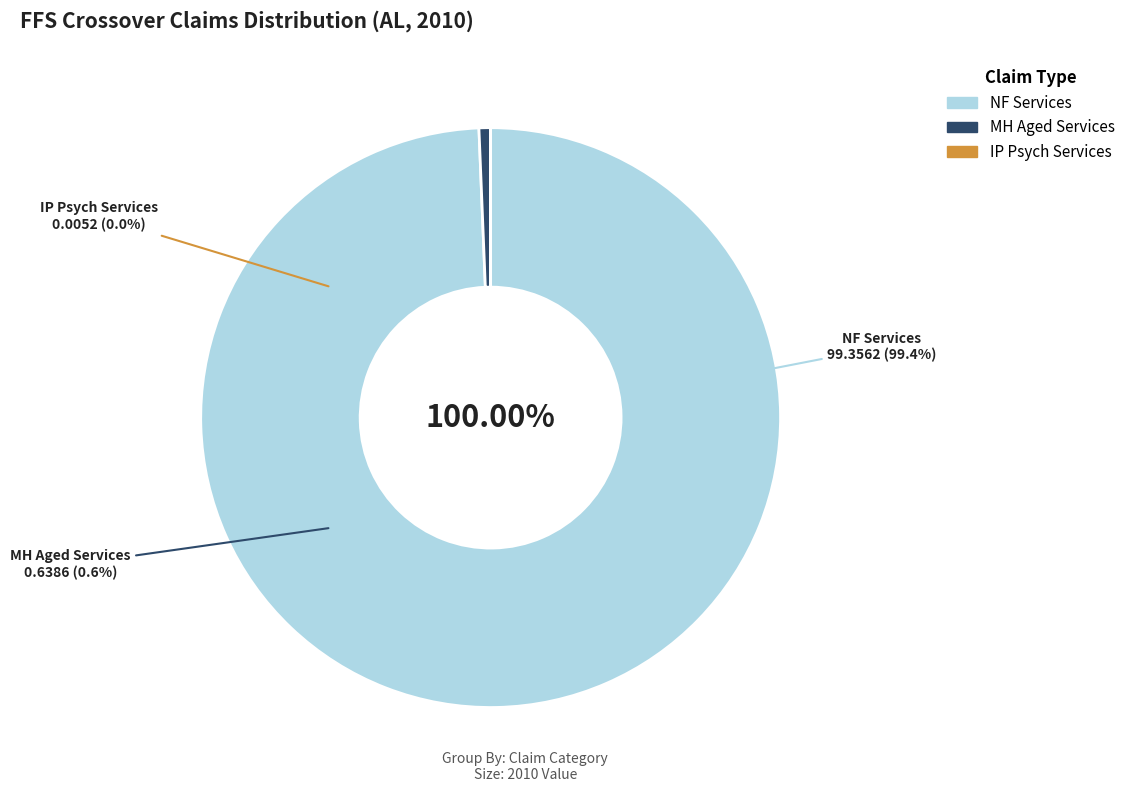

To the nearest percent, what percentage of the pie is % Claims with MH Aged Services?

1%